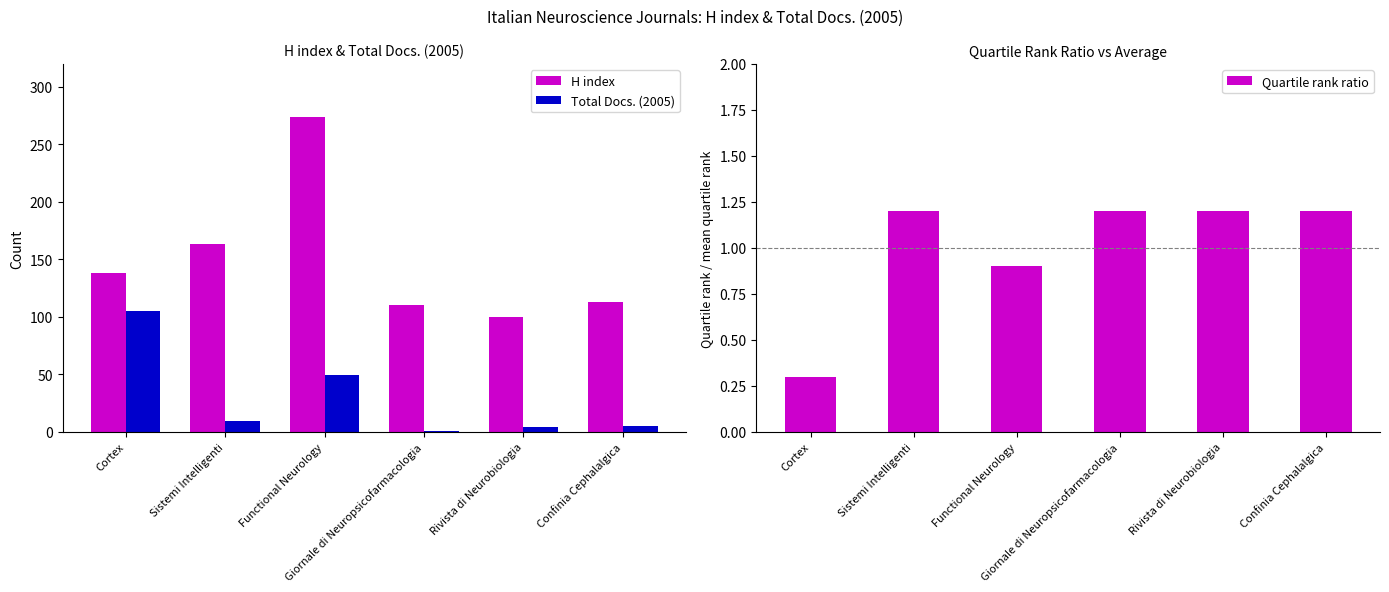

The H index series shows 113.0 at Confinia Cephalalgica. True or false?

True